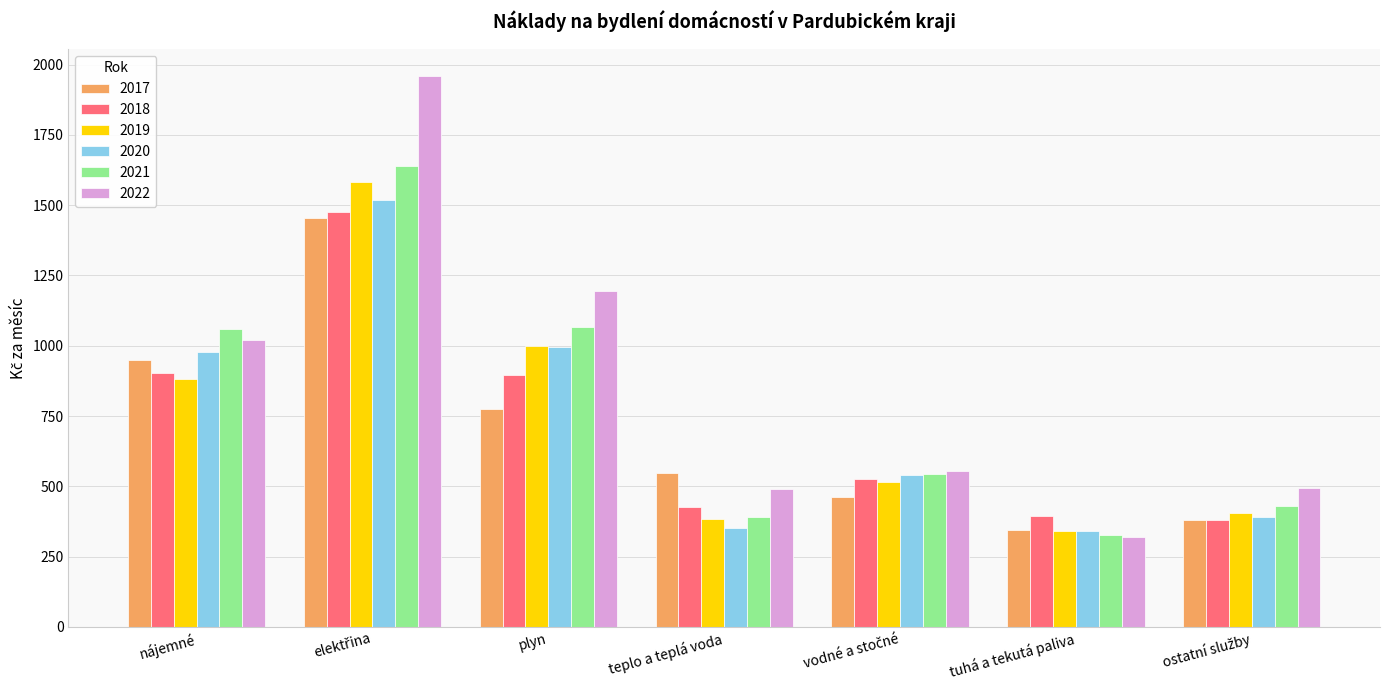

What is the highest value of the 2019 series?

1582.6